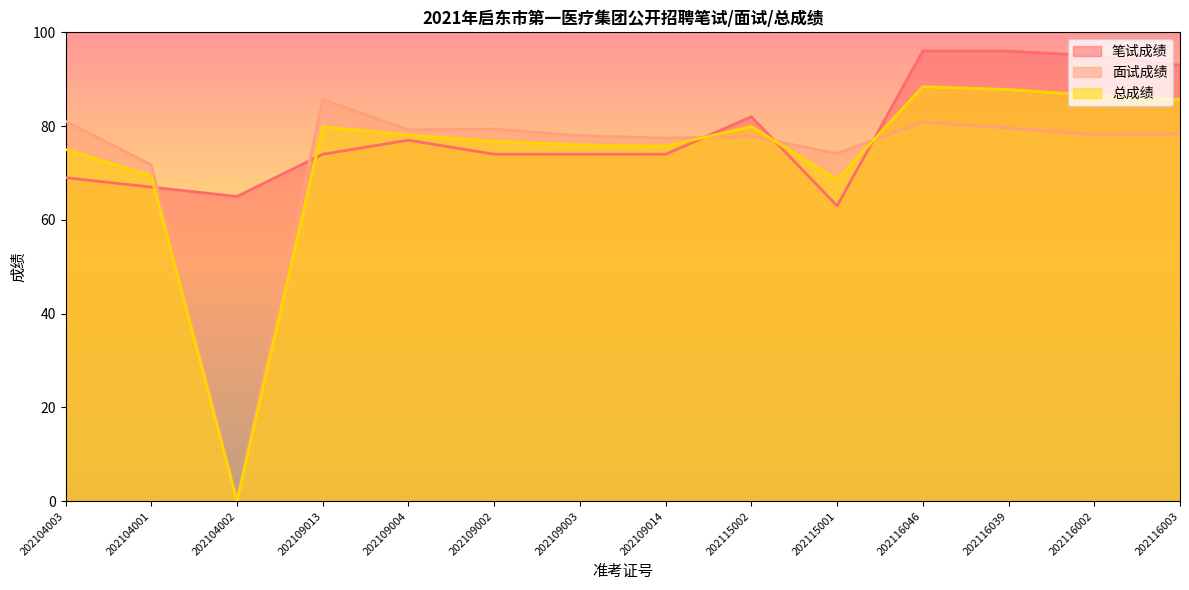

Which category has the highest value across all series?

202116046